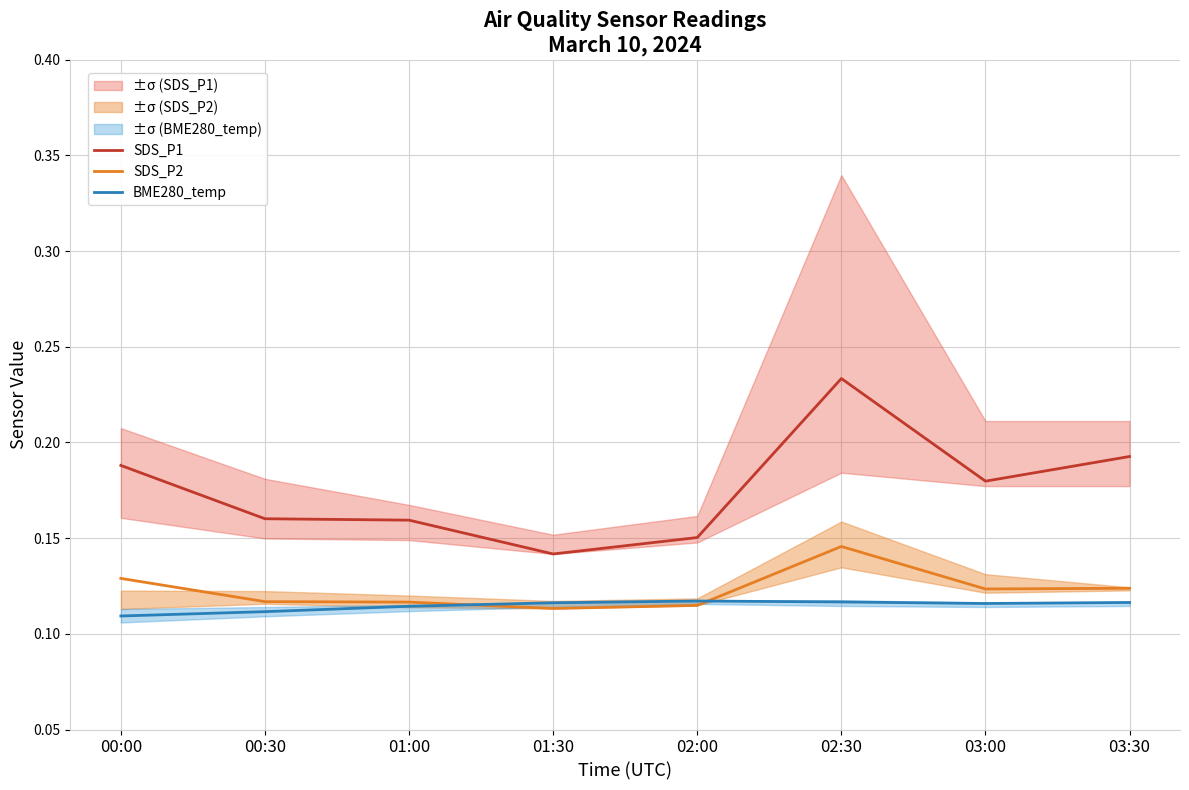

What is the label of the 1st point from the left?

00:00